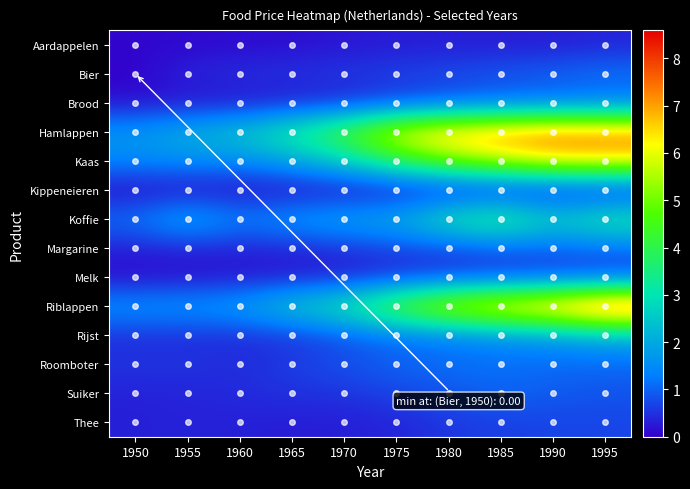

At which category is the sum across all series the highest?

1995